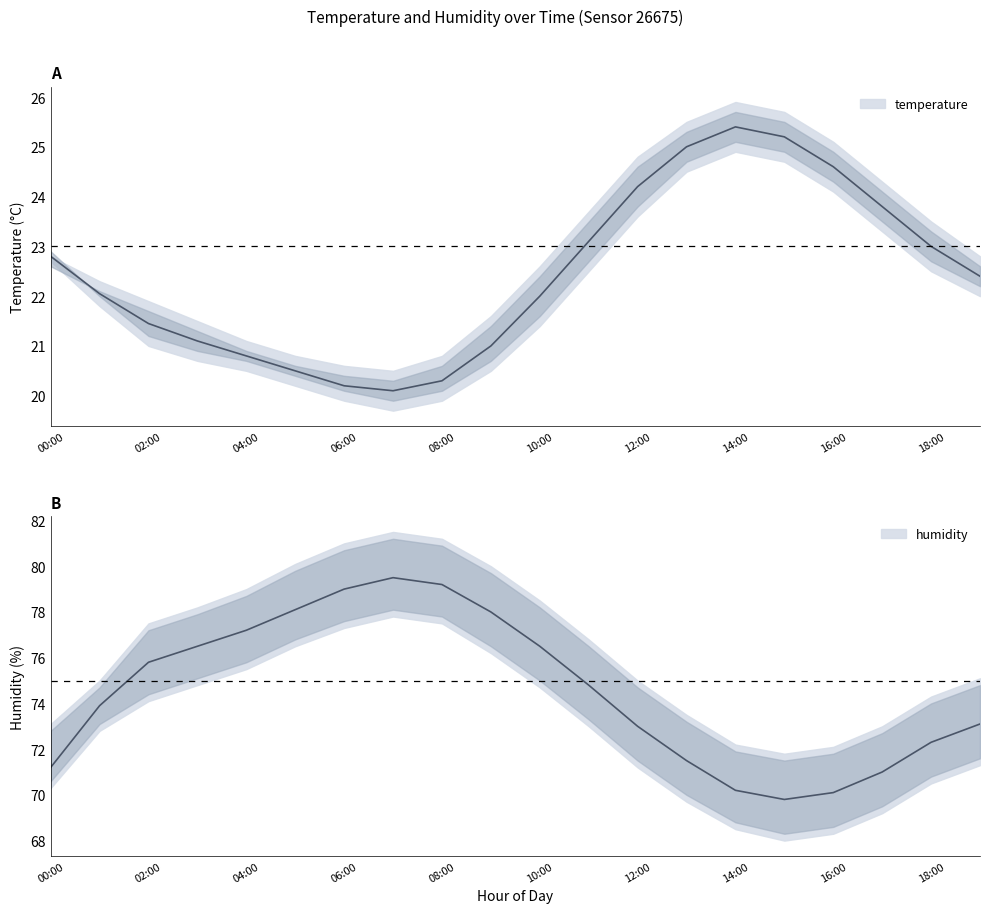

What is the sum of the humidity_lower values at 13:00 and 07:00?

147.5